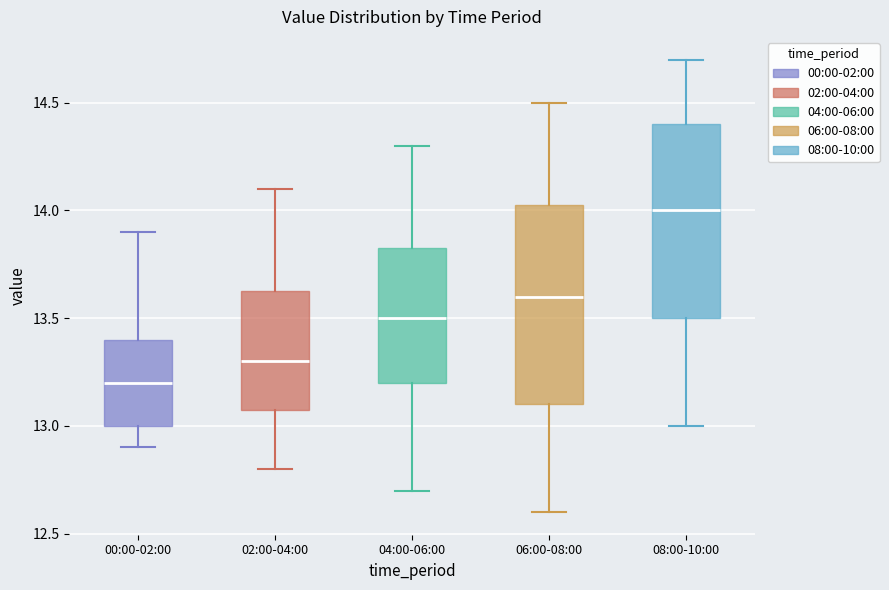

Reading left to right, read every box against the y-axis: the position of its median line, the range the box covers, and the ends of its whiskers. The values are not printed on the chart, so give them approximately, as read against the axis.

00:00-02:00: median 13.20, box 13.00 to 13.40, whiskers 12.90 to 13.90
02:00-04:00: median 13.30, box 13.10 to 13.65, whiskers 12.80 to 14.10
04:00-06:00: median 13.50, box 13.20 to 13.85, whiskers 12.70 to 14.30
06:00-08:00: median 13.60, box 13.10 to 14.05, whiskers 12.60 to 14.50
08:00-10:00: median 14.00, box 13.50 to 14.40, whiskers 13.00 to 14.70